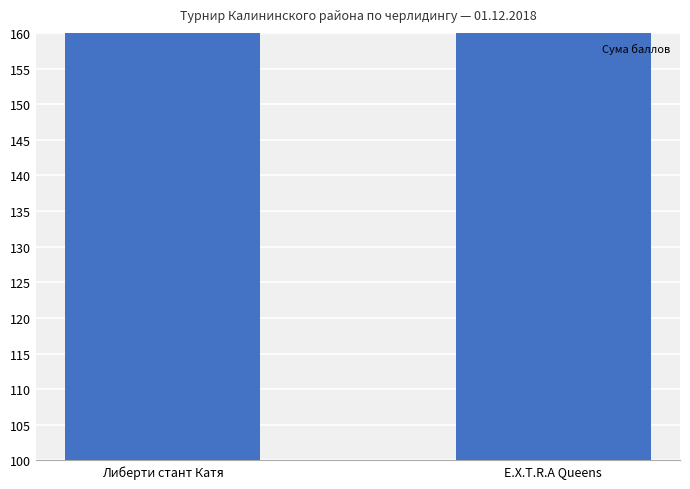

What is the label of the 1st bar from the right?

E.X.T.R.A Queens